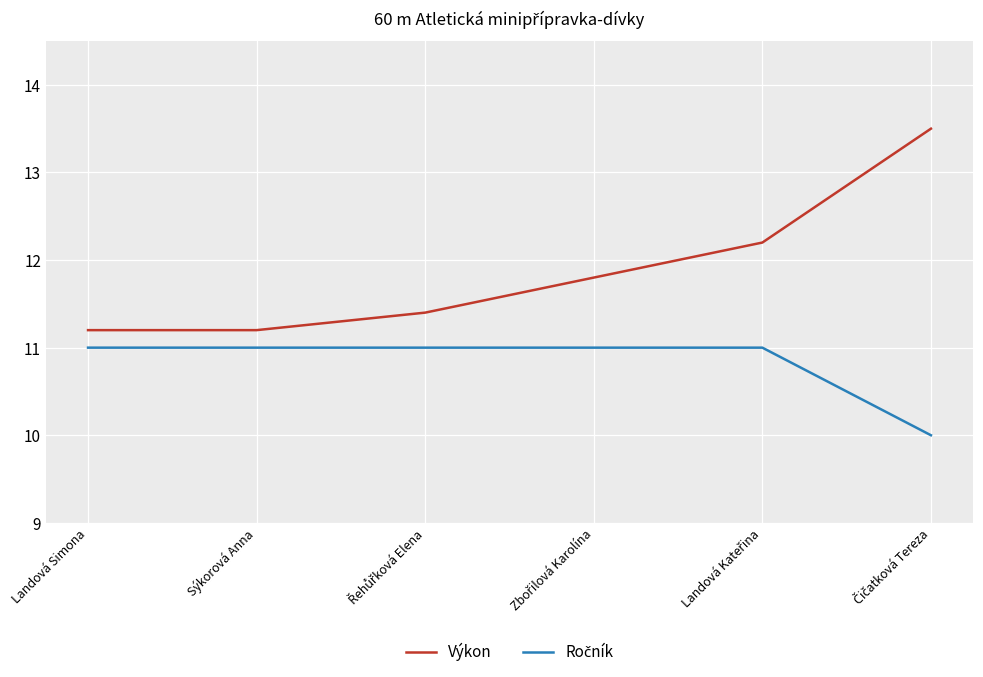

Which series has the widest spread of values?

Výkon